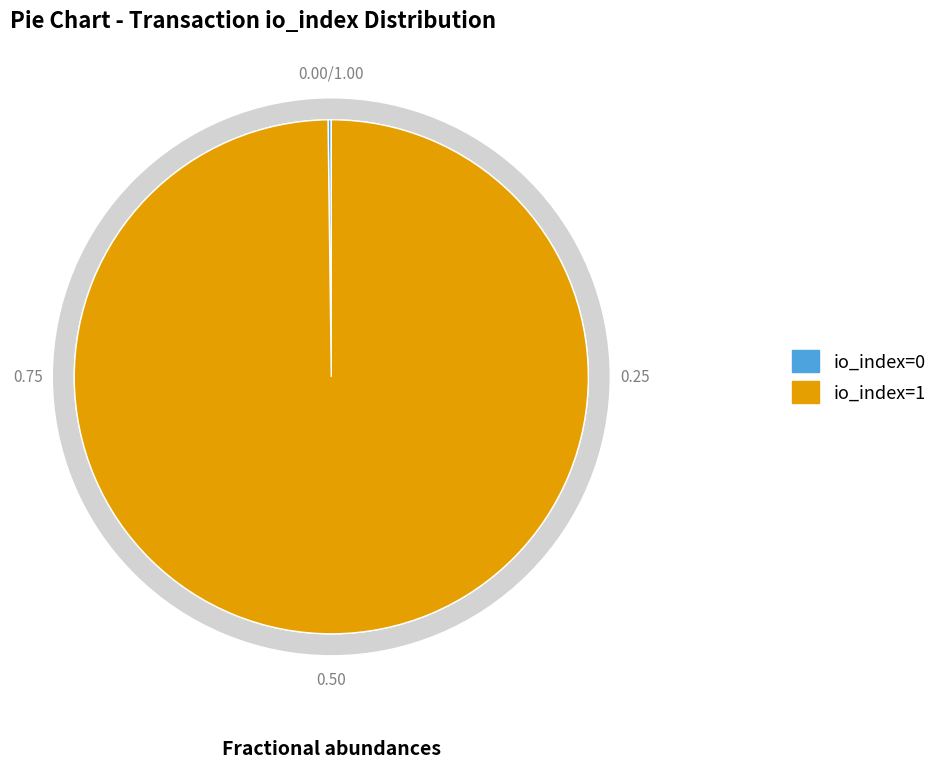

To the nearest percent, what is the difference between the io_index=0 and io_index=1 slice percentages?

100%